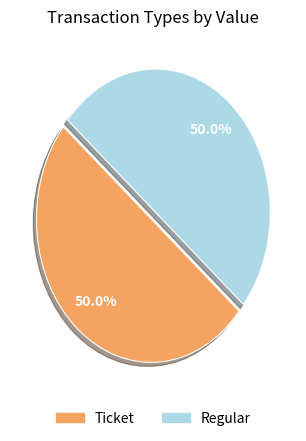

What portion of the pie excludes Ticket?

50.0%